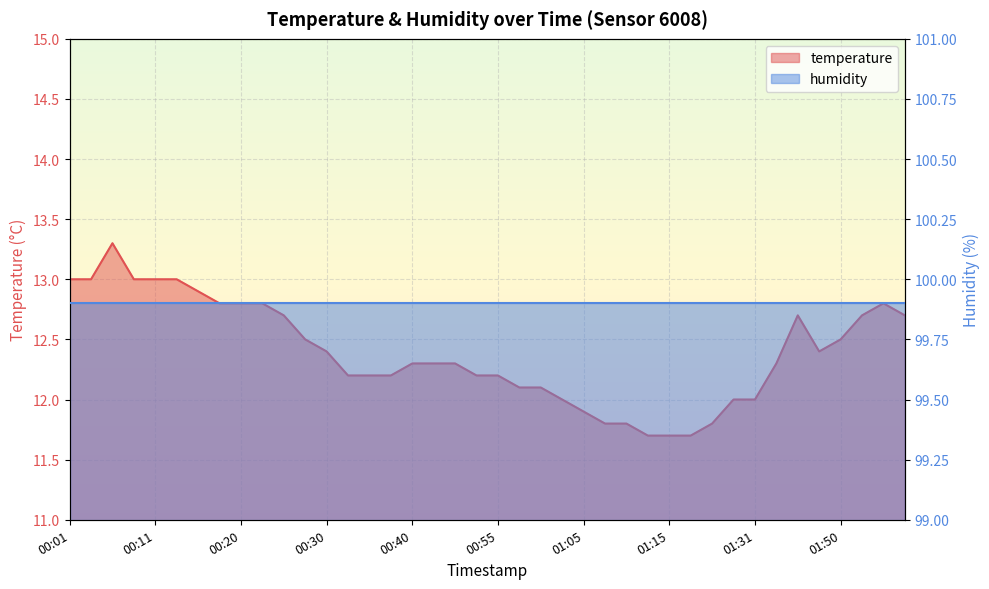

What is the change in value from 00:37 to 01:28?

-0.2